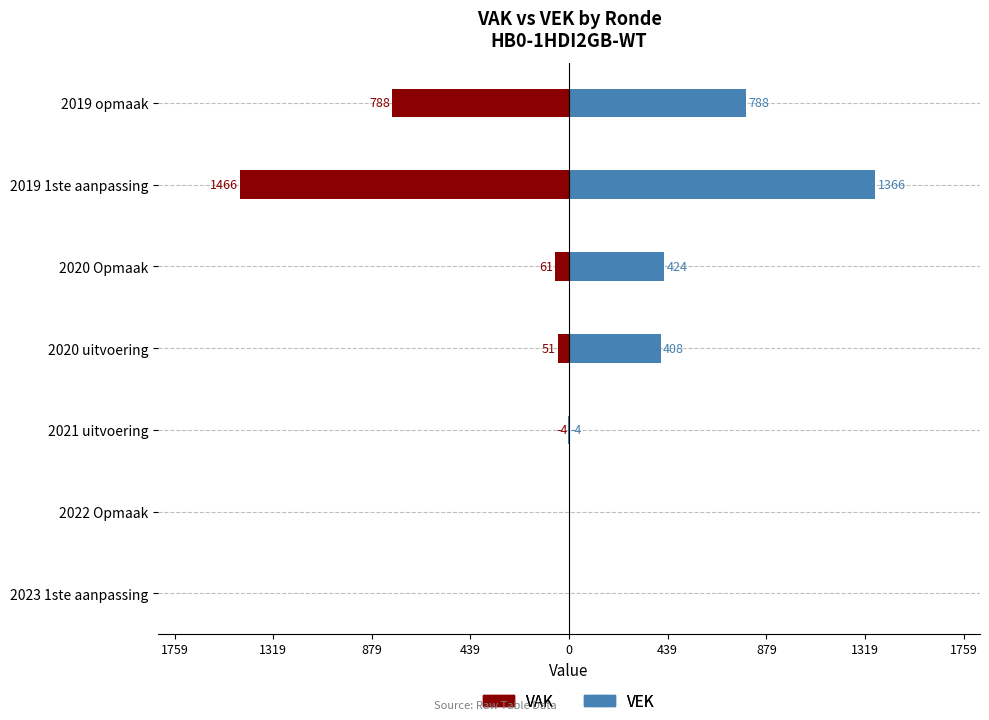

Which series has the largest total across all categories?

VEK